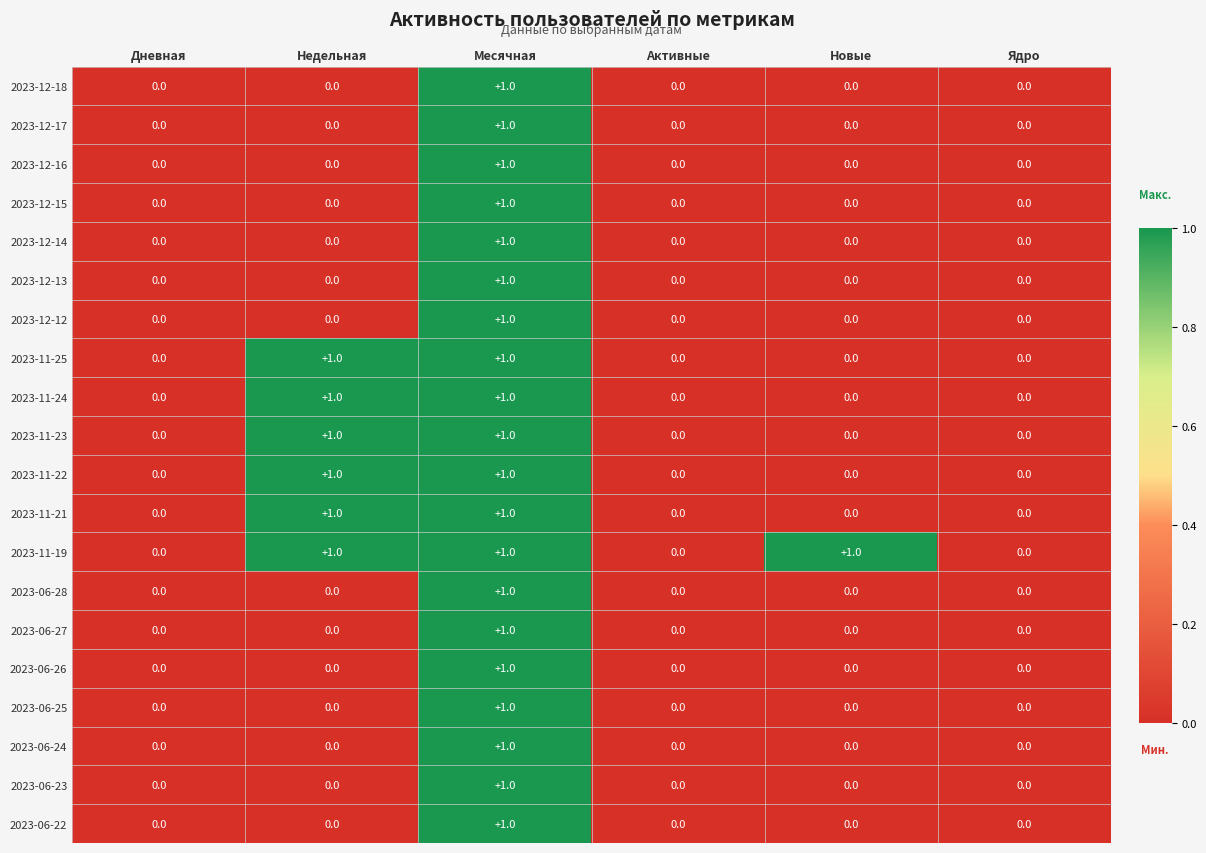

Count the 2023-06-25 values in the range 0 to 1.

6